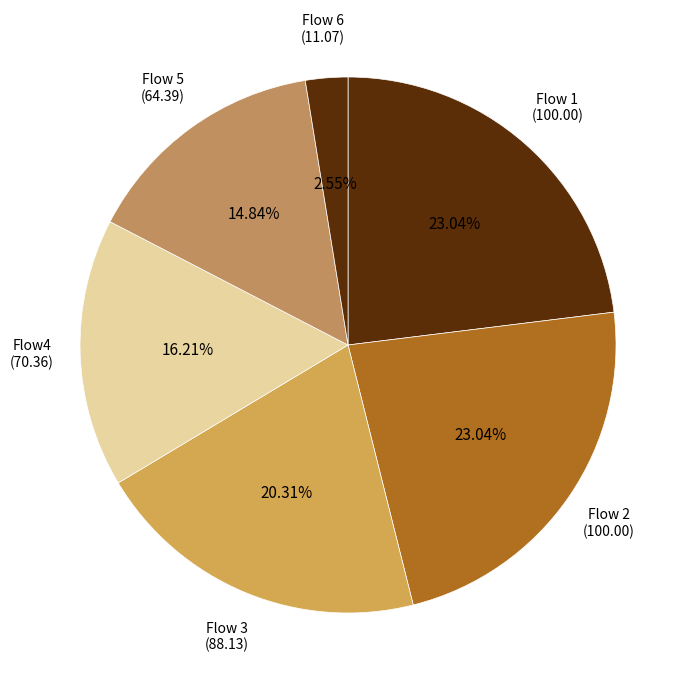

Between Flow4 and Flow 3, which is larger?

Flow 3